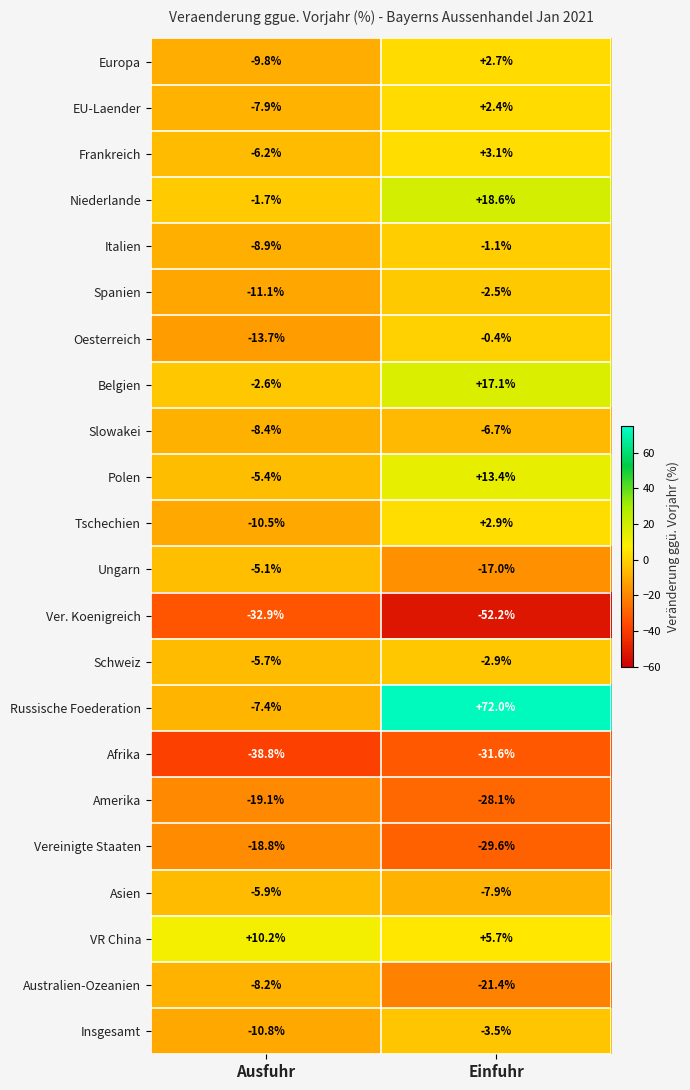

What is the sum of the Slowakei values at Ausfuhr and Einfuhr?

-15.1